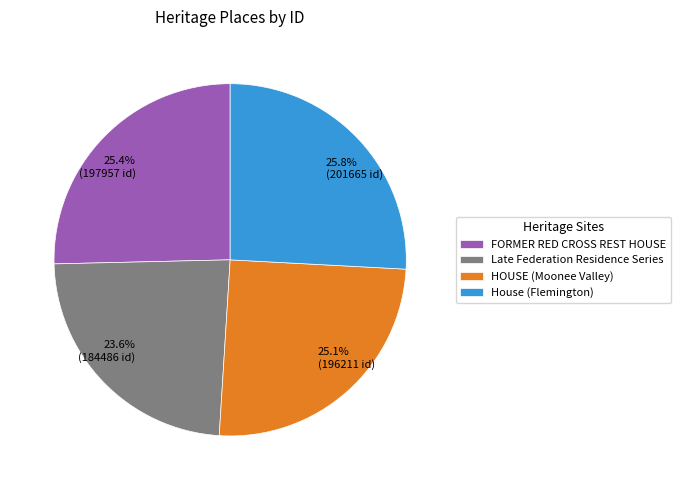

How much of the chart is everything except HOUSE (Moonee Valley)?

74.9%